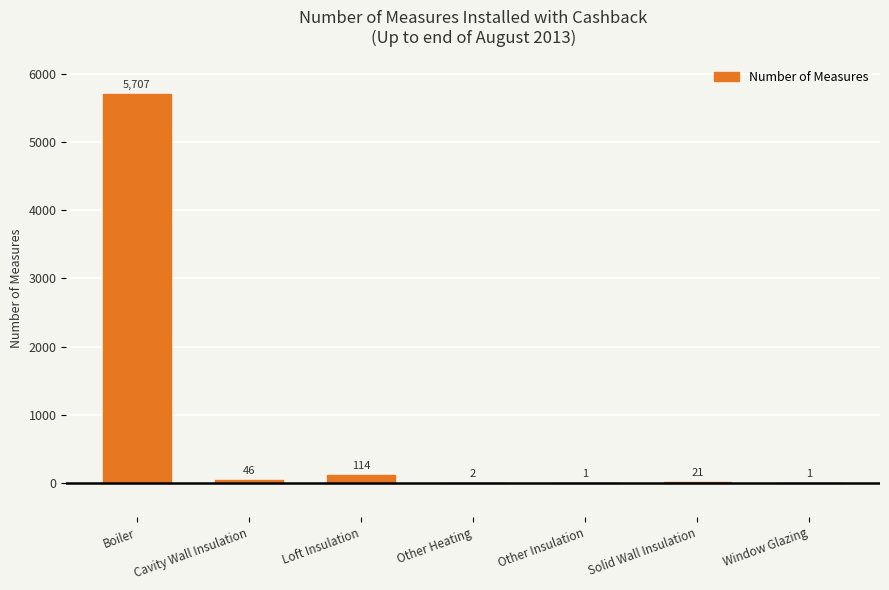

What is the ratio of the value at Cavity Wall Insulation to the value at Solid Wall Insulation?

2.2